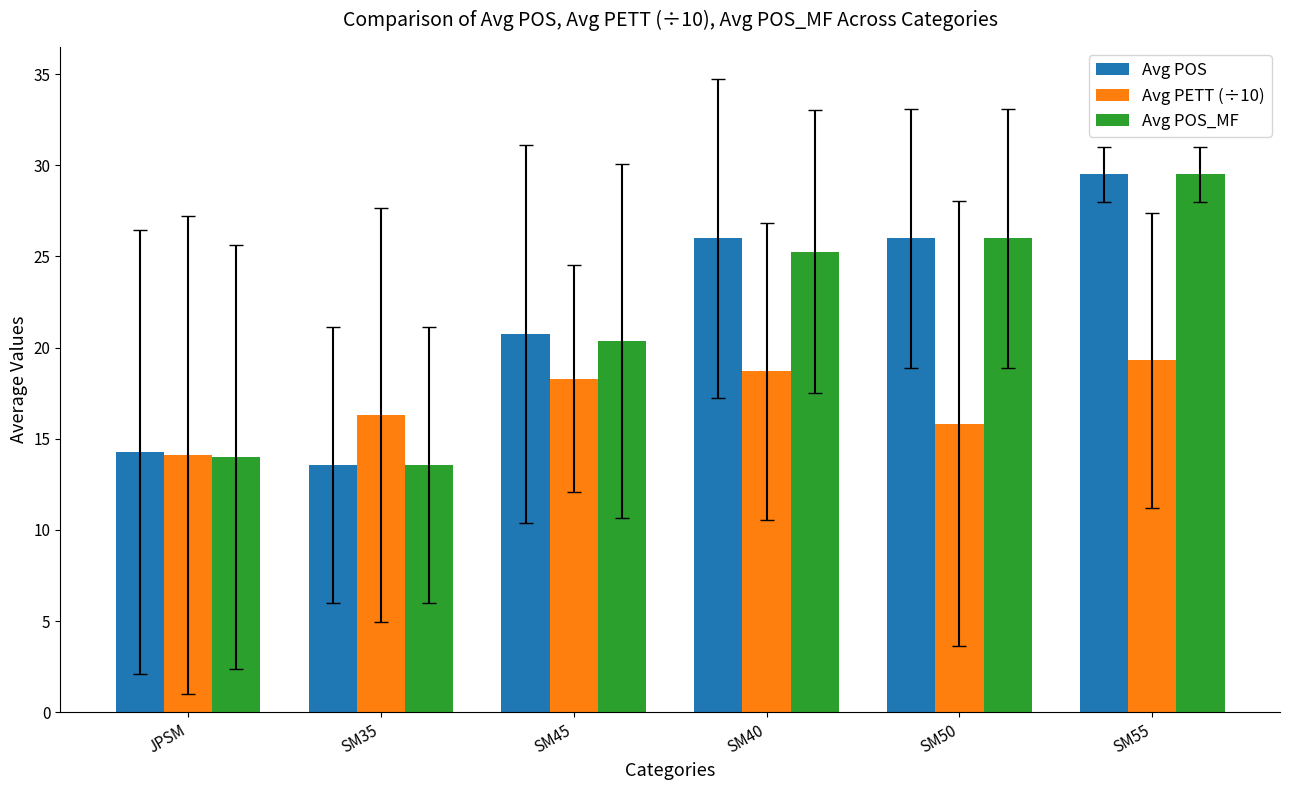

At SM40, list the series in order from smallest to largest.

Avg PETT (÷10), Avg POS_MF, Avg POS